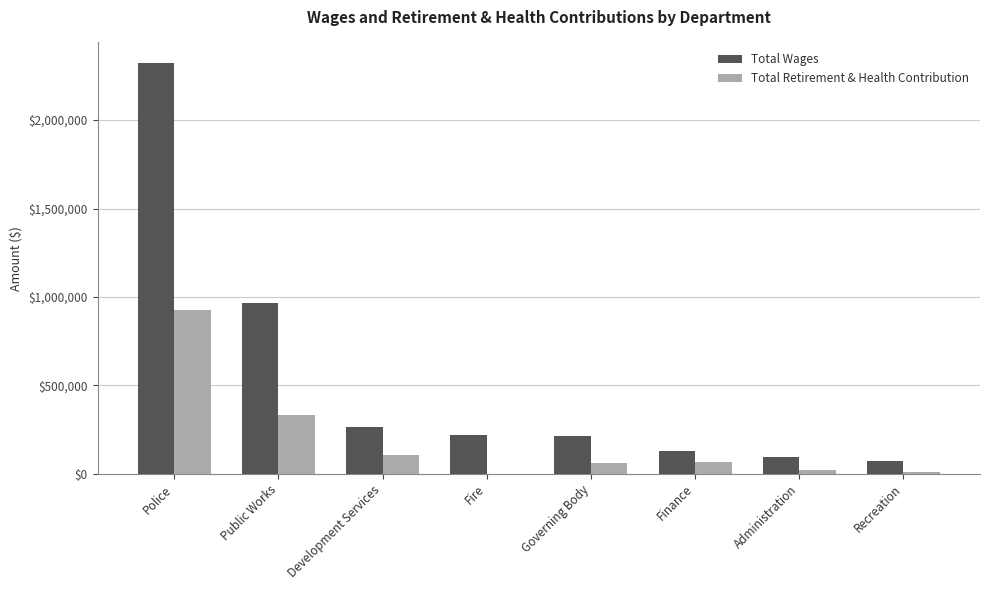

Which series has the largest total across all categories?

Total Wages